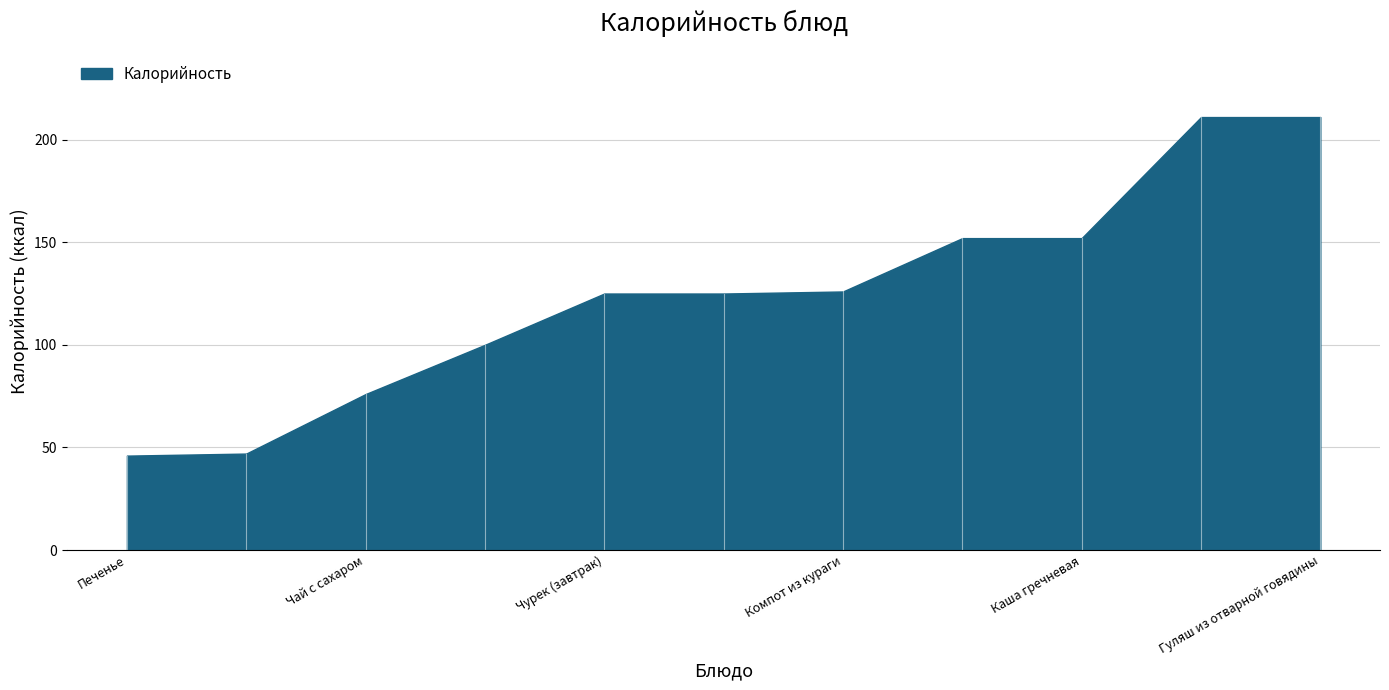

What value does the data have at Чай с сахаром?

76